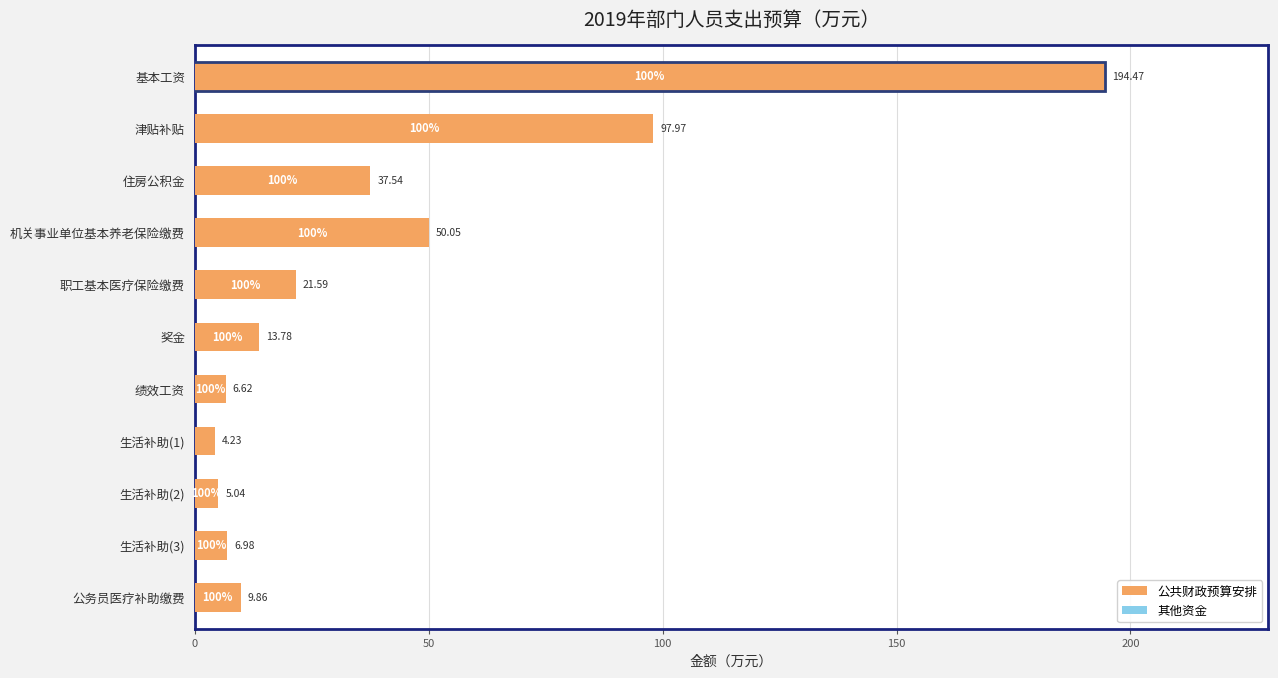

What is the label of the 10th bar from the bottom?

津贴补贴